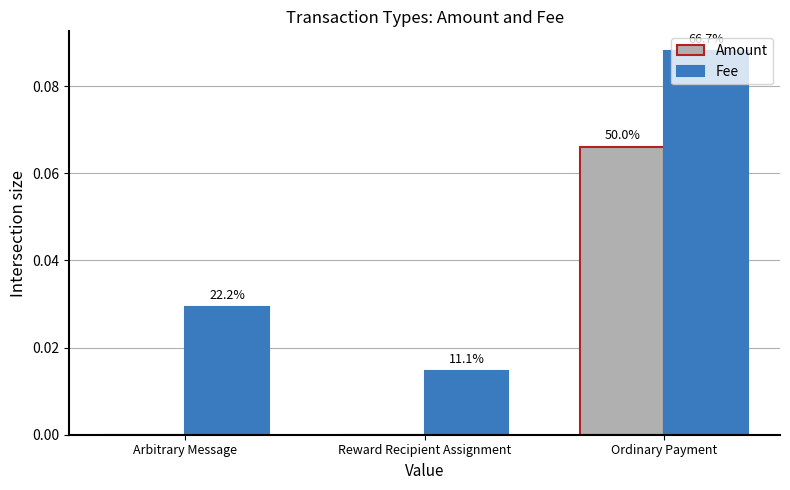

Which category has the lowest value in the Amount series?

Arbitrary Message